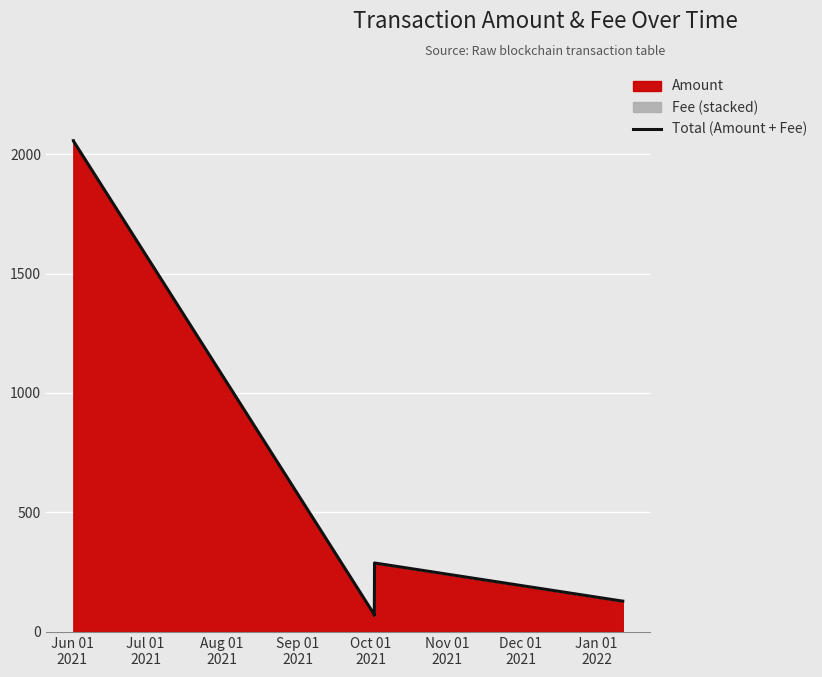

Between Sep 01
2021 and Jul 01
2021, which is larger?

Jul 01
2021